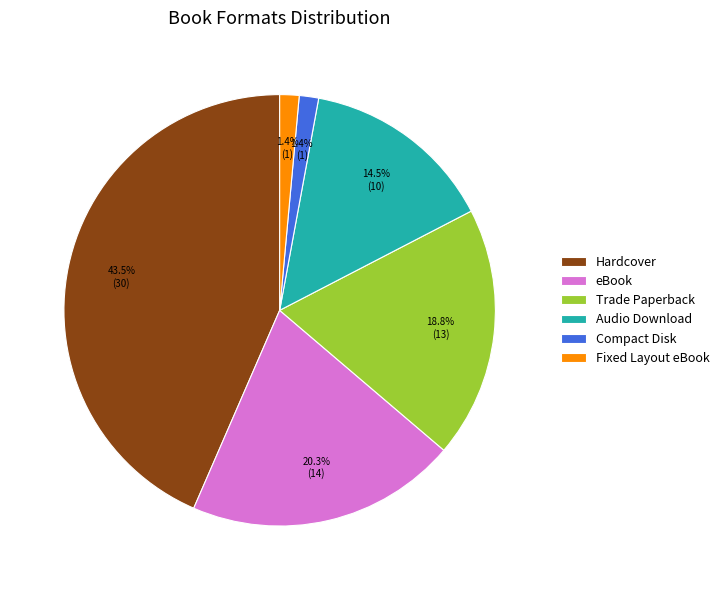

True or false: Compact Disk accounts for 11% of the total.

False